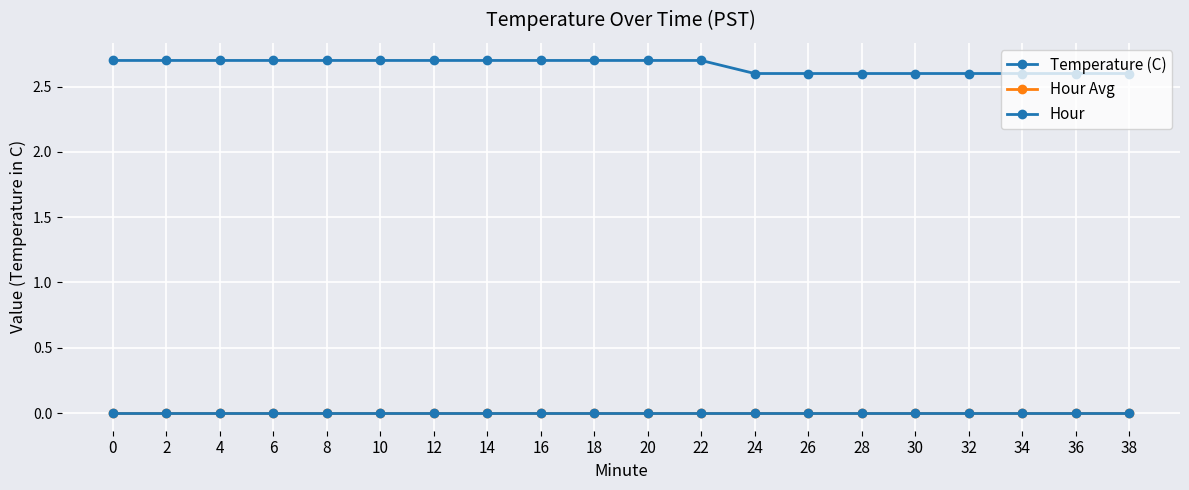

Which series changed the most between 16 and 36?

Temperature (C)